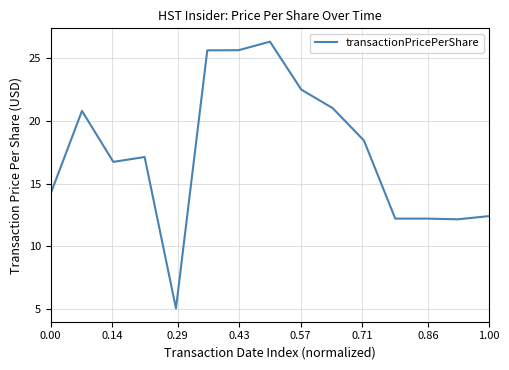

What is the minimum value shown in the chart?

5.1